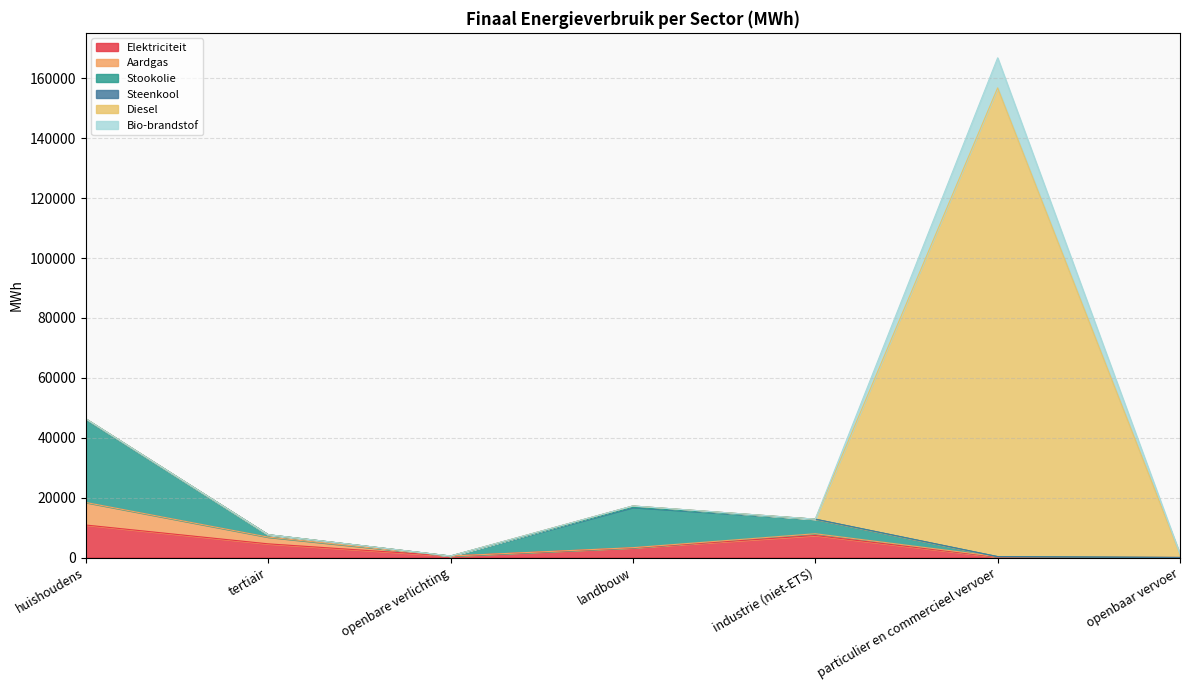

How many lines are shown in the chart?

6